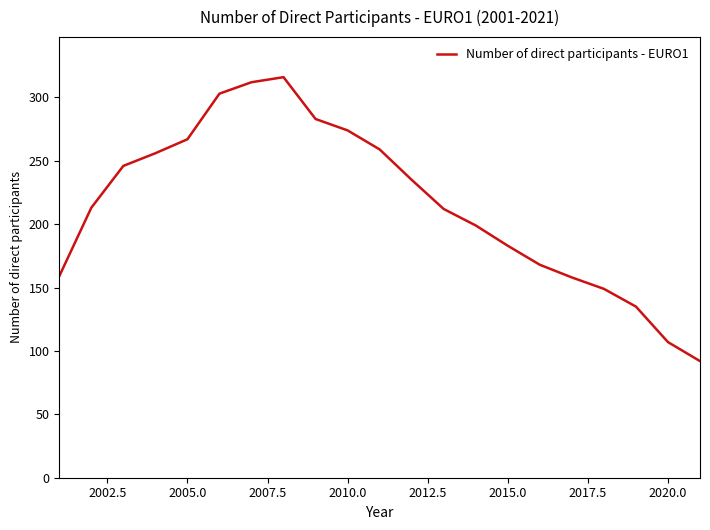

What is the greatest value displayed?

316